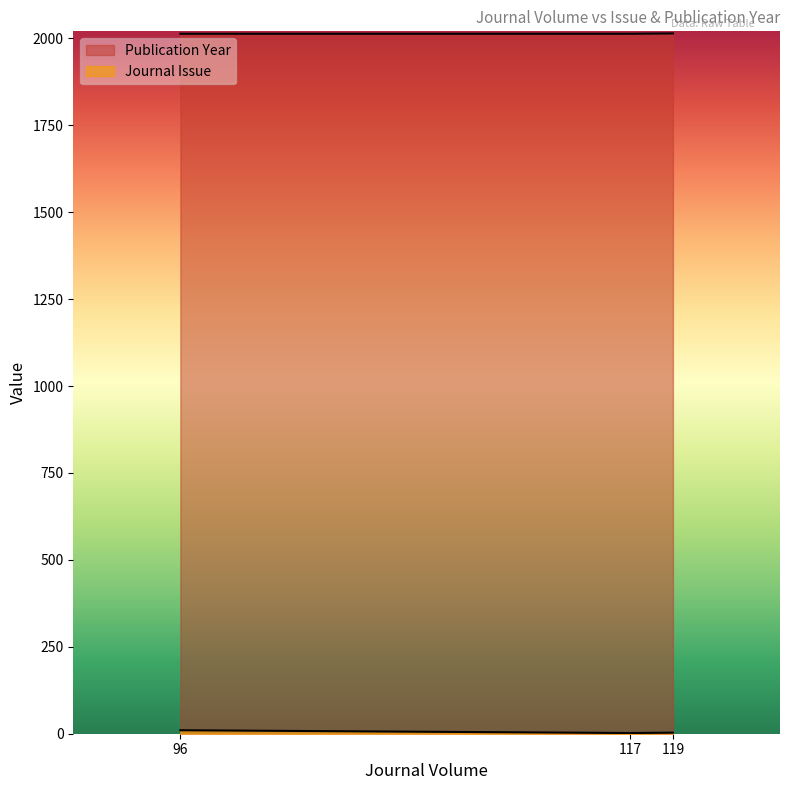

Count the number of data series in this chart.

2